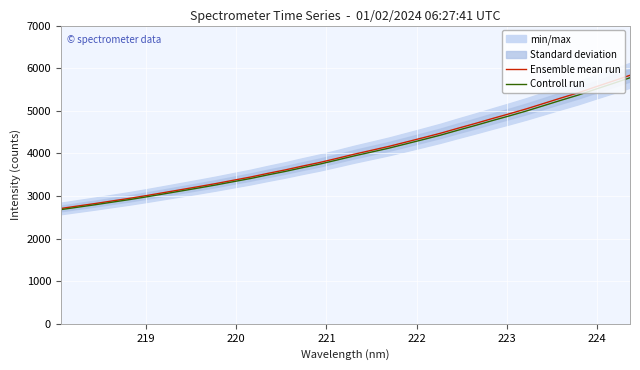

What is the lowest value of the Ensemble mean run series?

2707.0